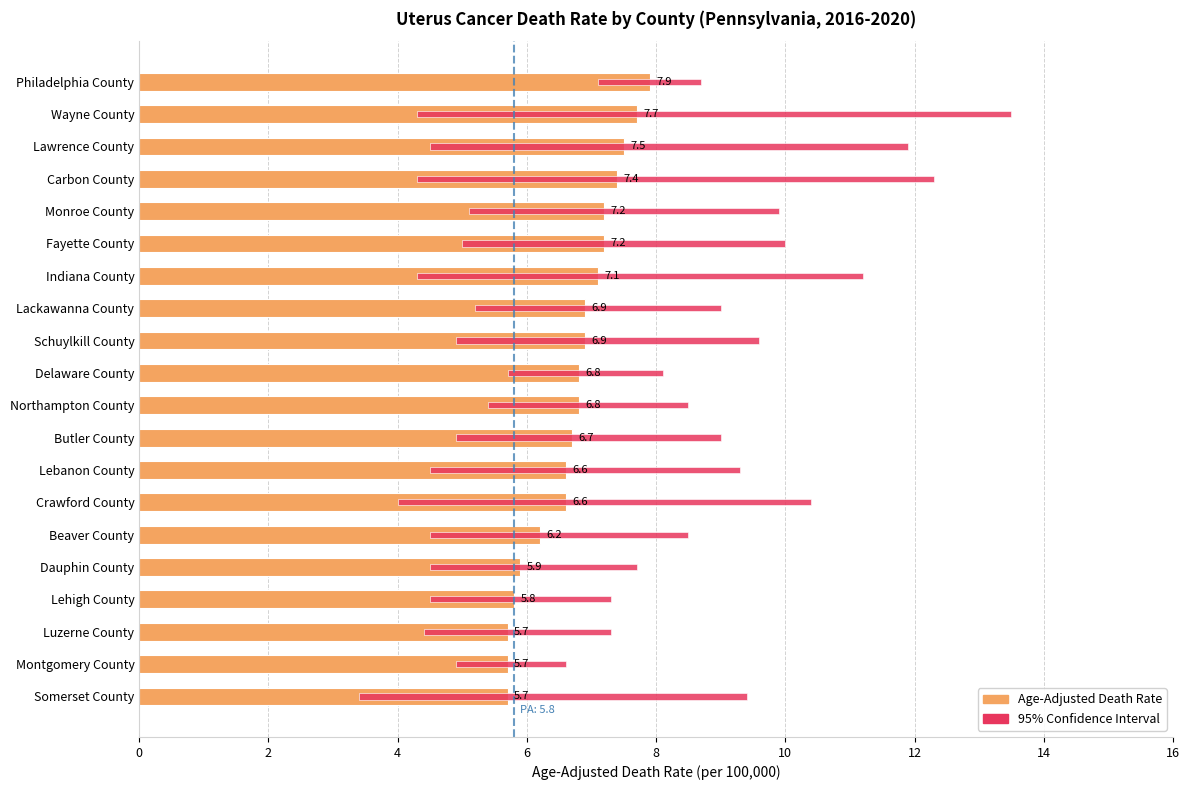

Reading left to right, list all the values displayed in this chart.

Philadelphia County=7.9	Wayne County=7.7	Lawrence County=7.5	Carbon County=7.4	Monroe County=7.2	Fayette County=7.2	Indiana County=7.1	Lackawanna County=6.9	Schuylkill County=6.9	Delaware County=6.8	Northampton County=6.8	Butler County=6.7	Lebanon County=6.6	Crawford County=6.6	Beaver County=6.2	Dauphin County=5.9	Lehigh County=5.8	Luzerne County=5.7	Montgomery County=5.7	Somerset County=5.7